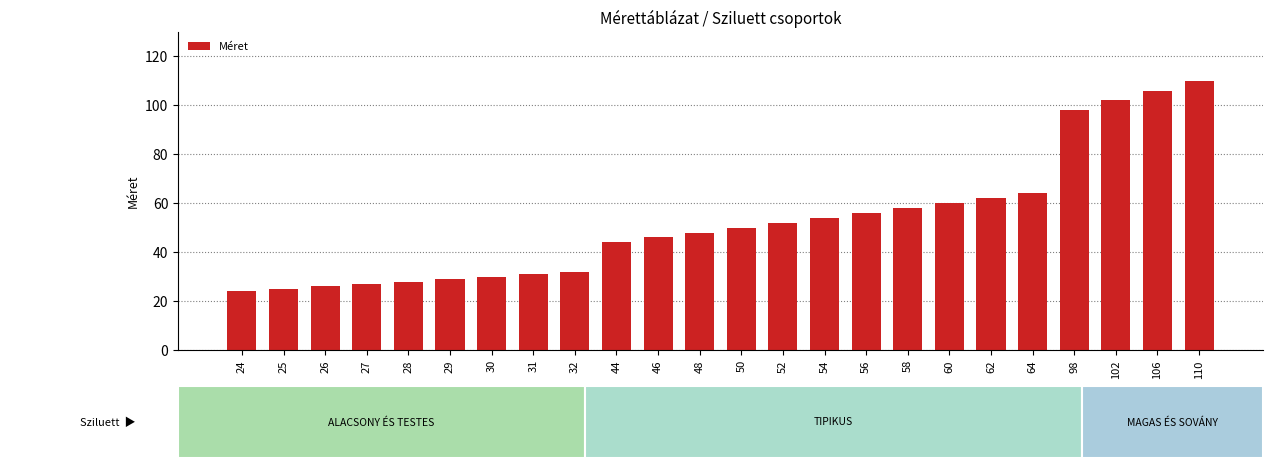

The chart shows a value of 102 at 102. True or false?

True